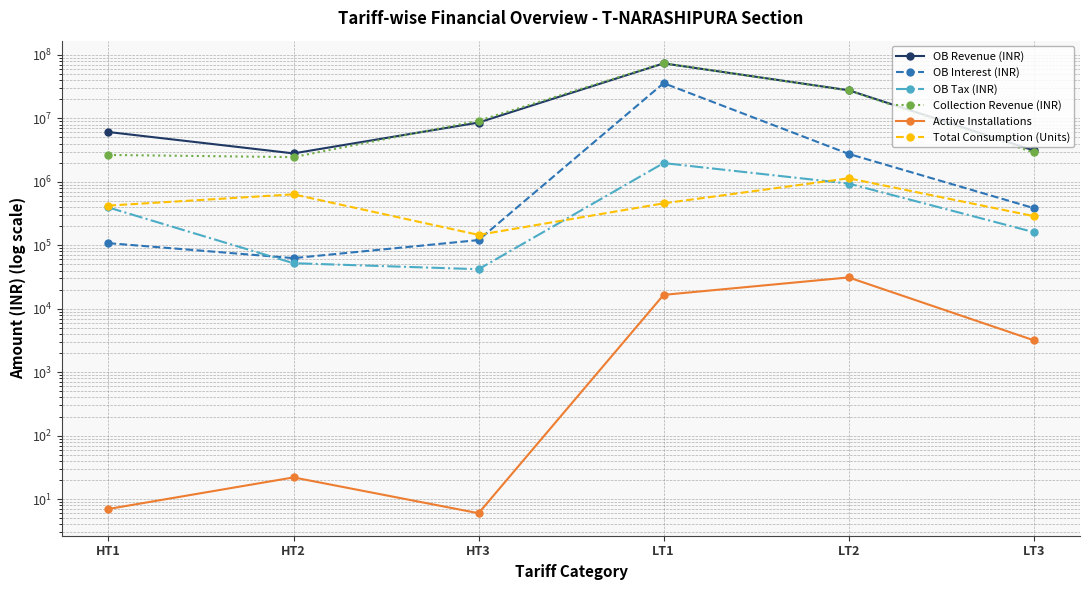

Reading right to left, transcribe all the data shown in this chart.

OB Revenue (INR): 3119445.8	27716923.6	73528409.9	8588094.4	2805632.2	6092299.6
OB Interest (INR): 385510.8	2754303.6	35882150.3	120822.1	62762.2	108018.5
OB Tax (INR): 161177.4	937855.5	1974858.6	41985.6	52207.2	394286.1
Collection Revenue (INR): 2899543.1	27489855.6	74069794.5	9182332.5	2450434.1	2651583.0
Active Installations: 3186.0	31146.0	16552.0	6.0	22.0	7.0
Total Consumption (Units): 288174.0	1136540.0	458382.0	145876.0	635020.0	422127.0